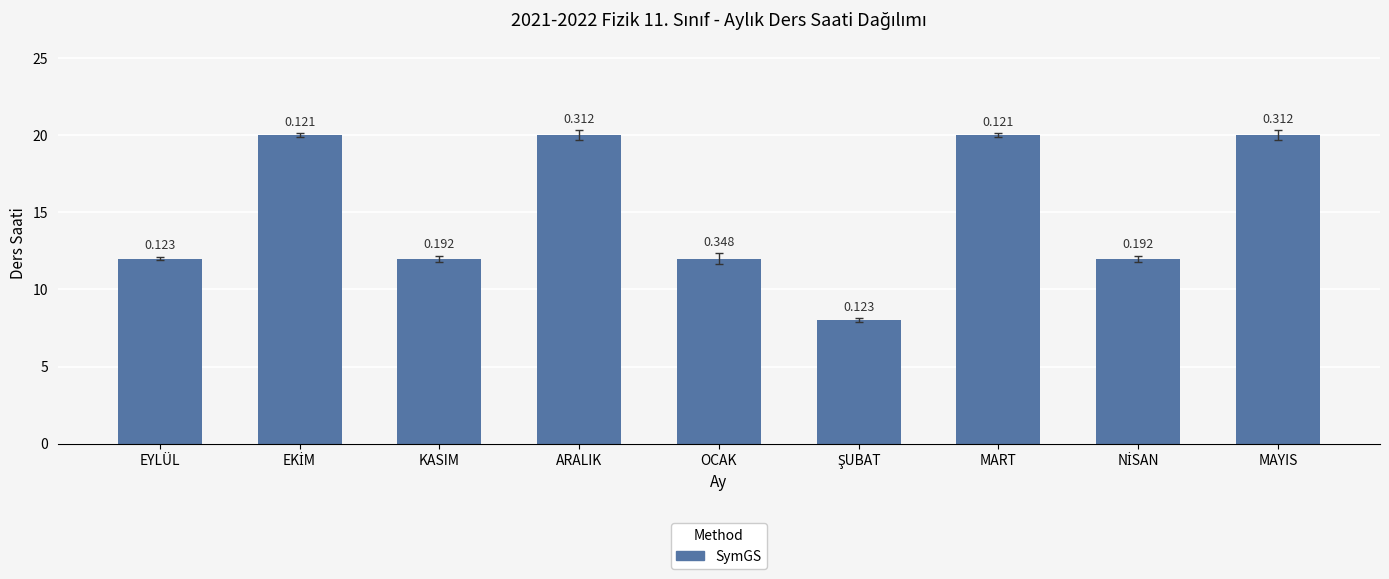

How many bars are there in total?

9